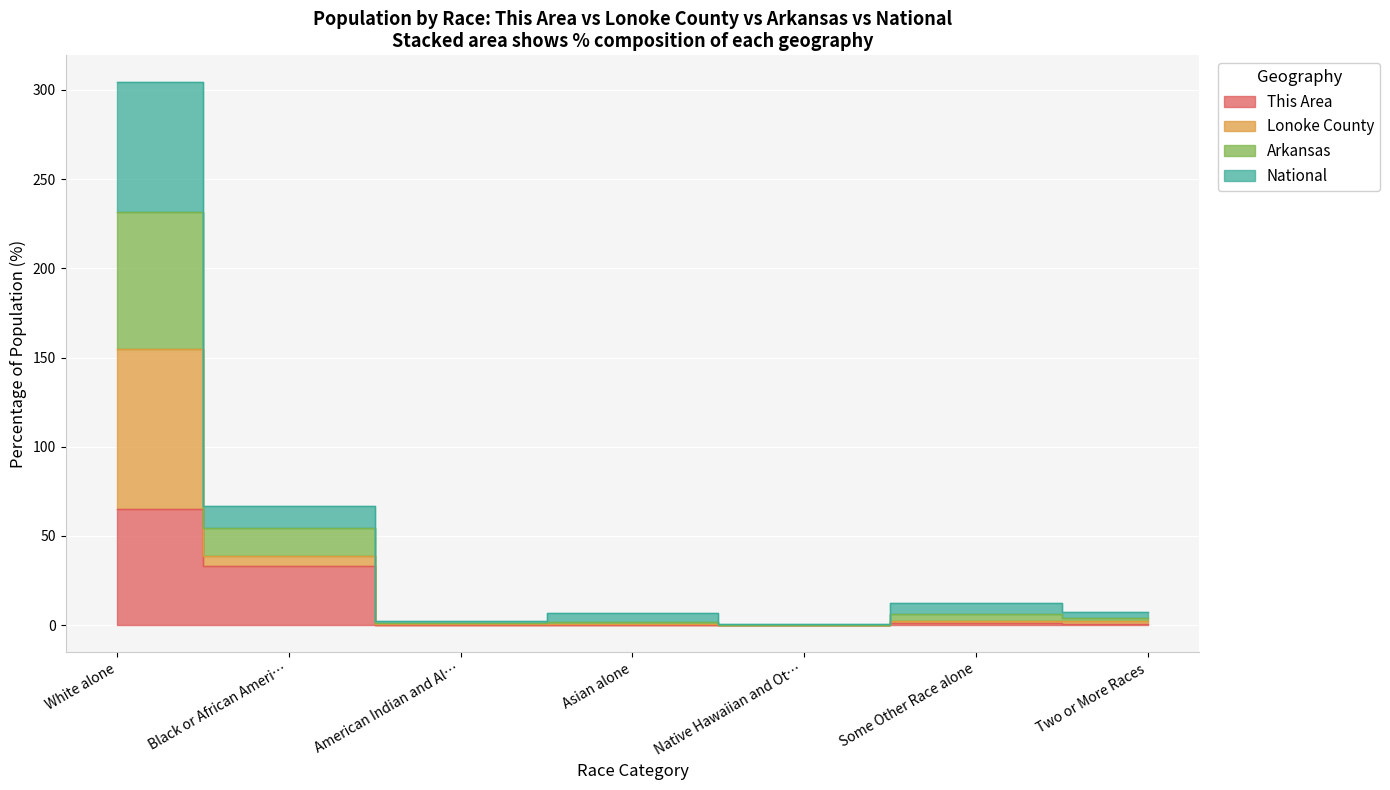

List the labels in order of Lonoke County value, largest first.

White alone, Black or African Ameri…, Some Other Race alone, Two or More Races, Asian alone, American Indian and Al…, Native Hawaiian and Ot…